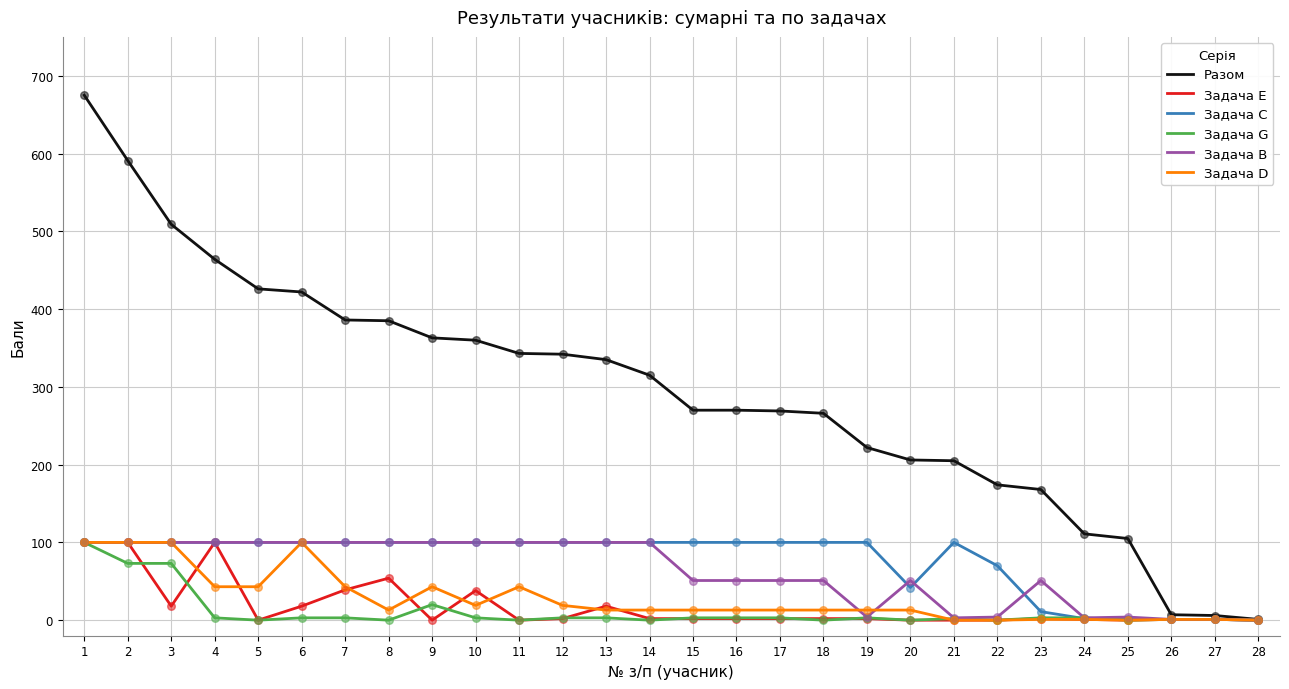

Which series changed the most between 7 and 16?

Разом